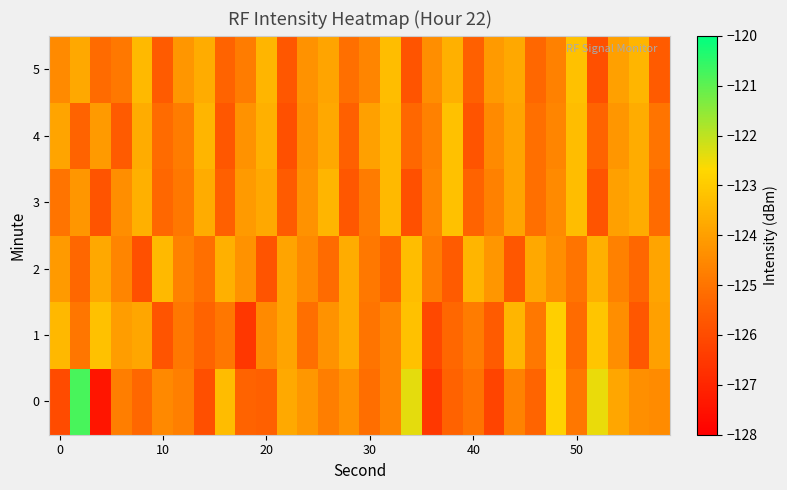

Which series has the largest total across all categories?

5